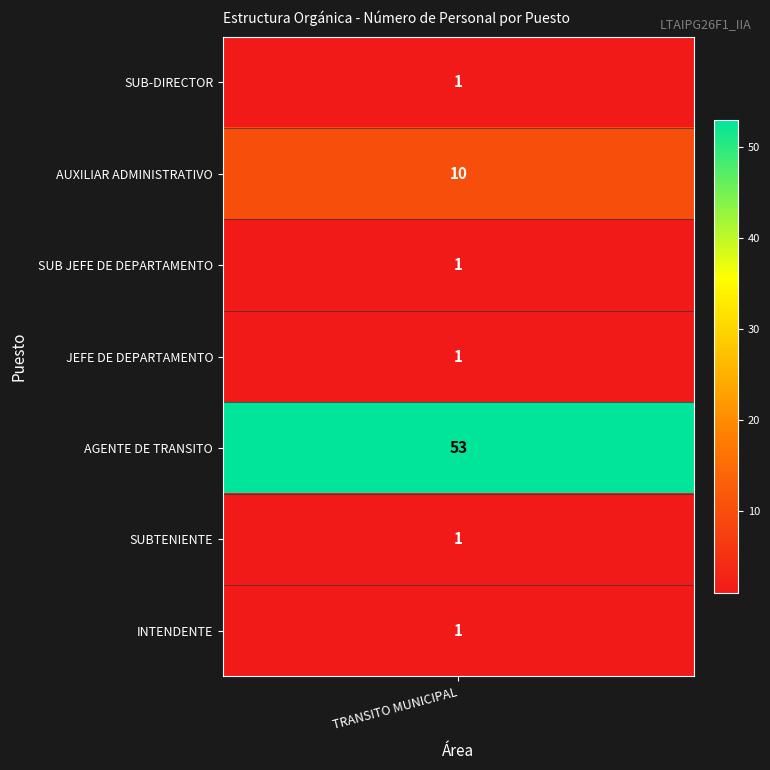

Rank the categories by value from lowest to highest.

SUB-DIRECTOR, SUB JEFE DE DEPARTAMENTO, JEFE DE DEPARTAMENTO, SUBTENIENTE, INTENDENTE, AUXILIAR ADMINISTRATIVO, AGENTE DE TRANSITO